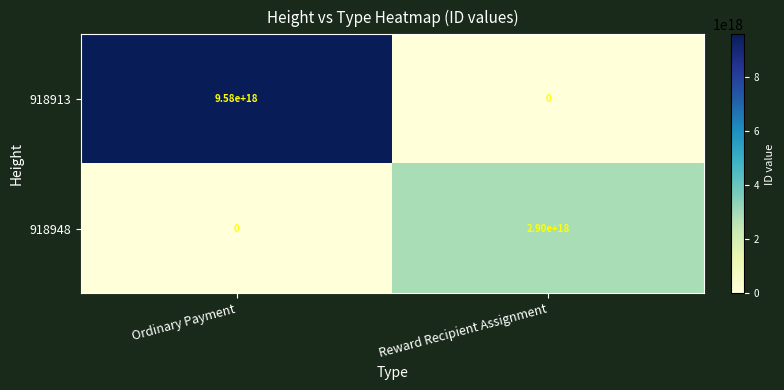

Between Ordinary Payment and Reward Recipient Assignment, which series saw the biggest shift?

918913